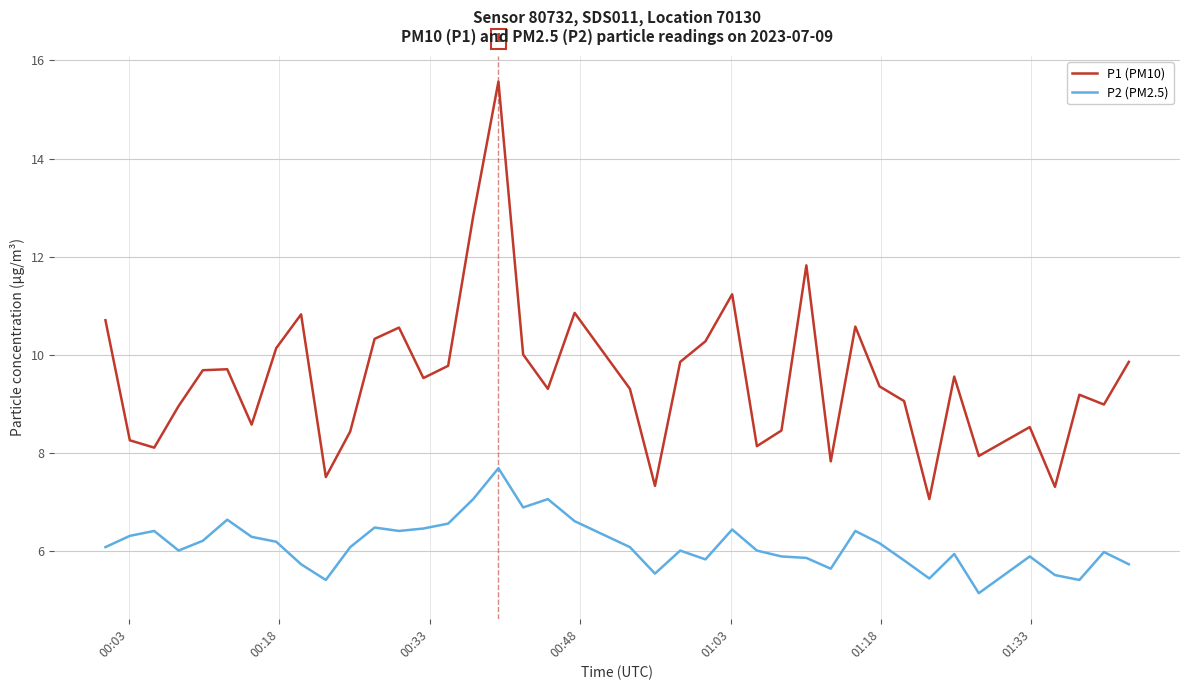

What is the highest value of the P2 (PM2.5) series?

7.7